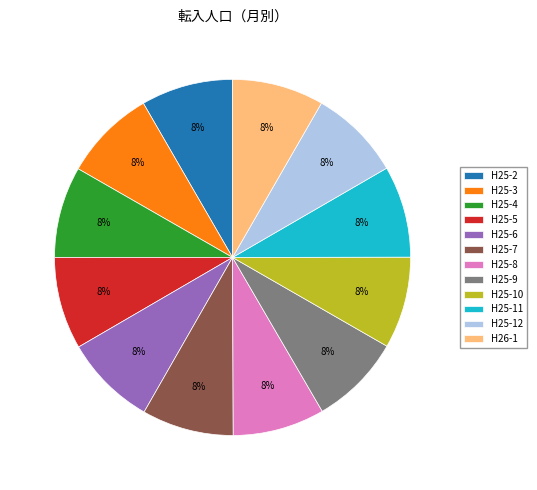

To the nearest percent, what is the average slice percentage?

8%